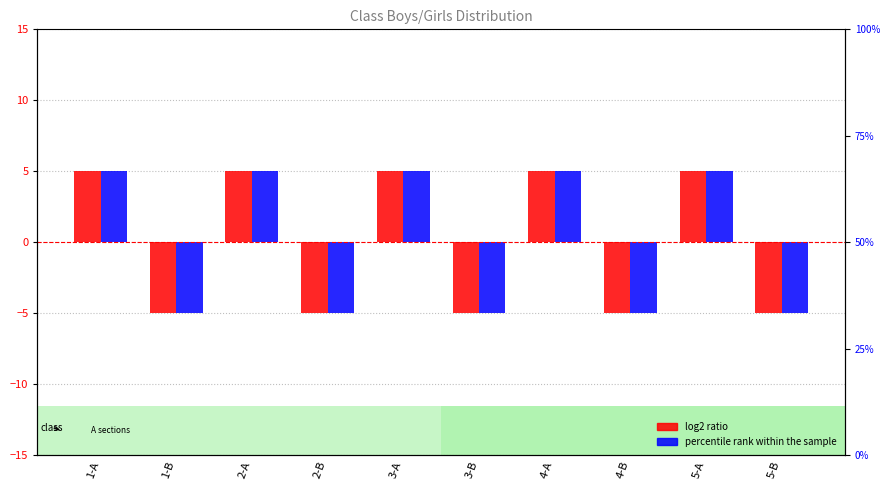

Reading right to left, list all the values displayed in this chart.

log2 ratio: -5	5	-5	5	-5	5	-5	5	-5	5
percentile rank within the sample: -5	5	-5	5	-5	5	-5	5	-5	5